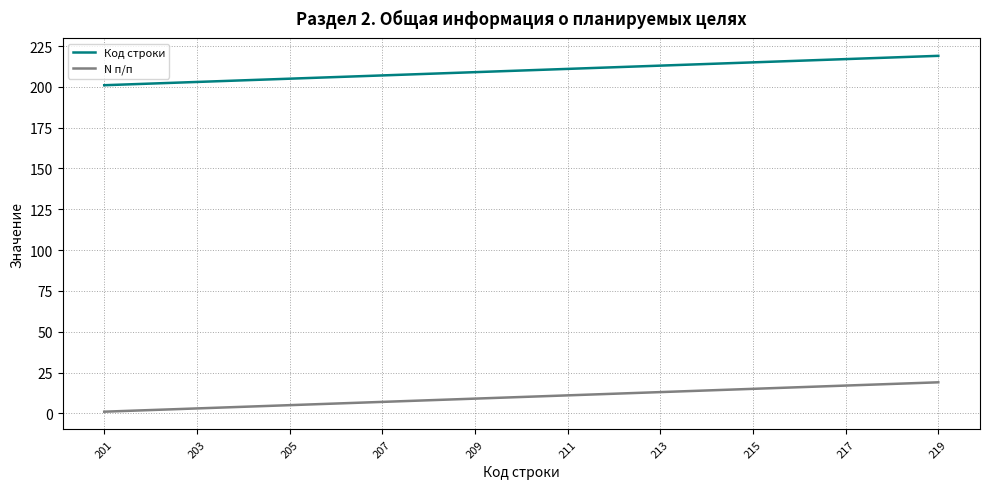

Which series has the largest total across all categories?

Код строки